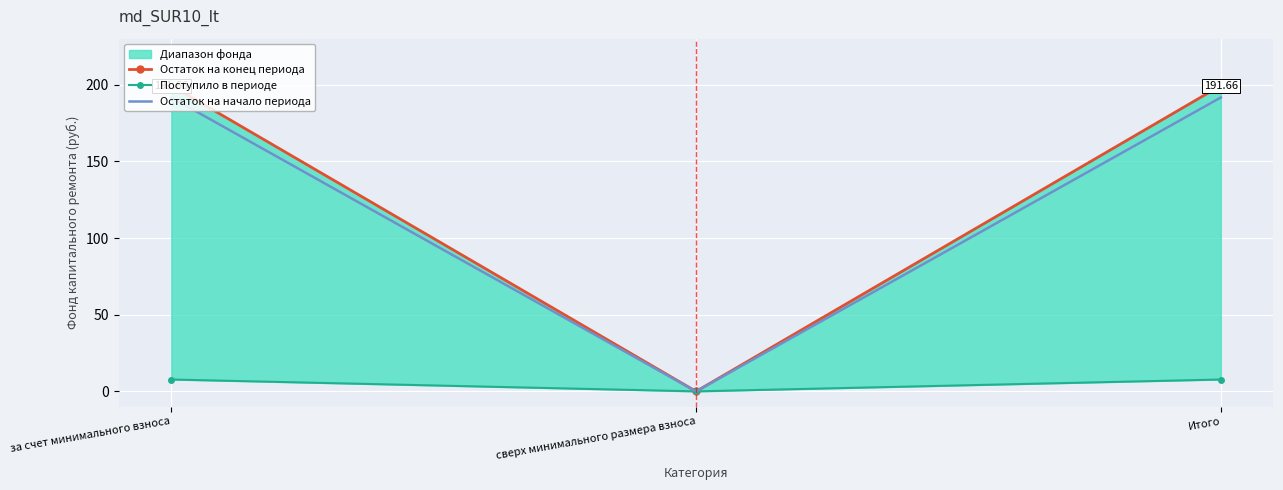

What is the greatest value displayed?

199.4